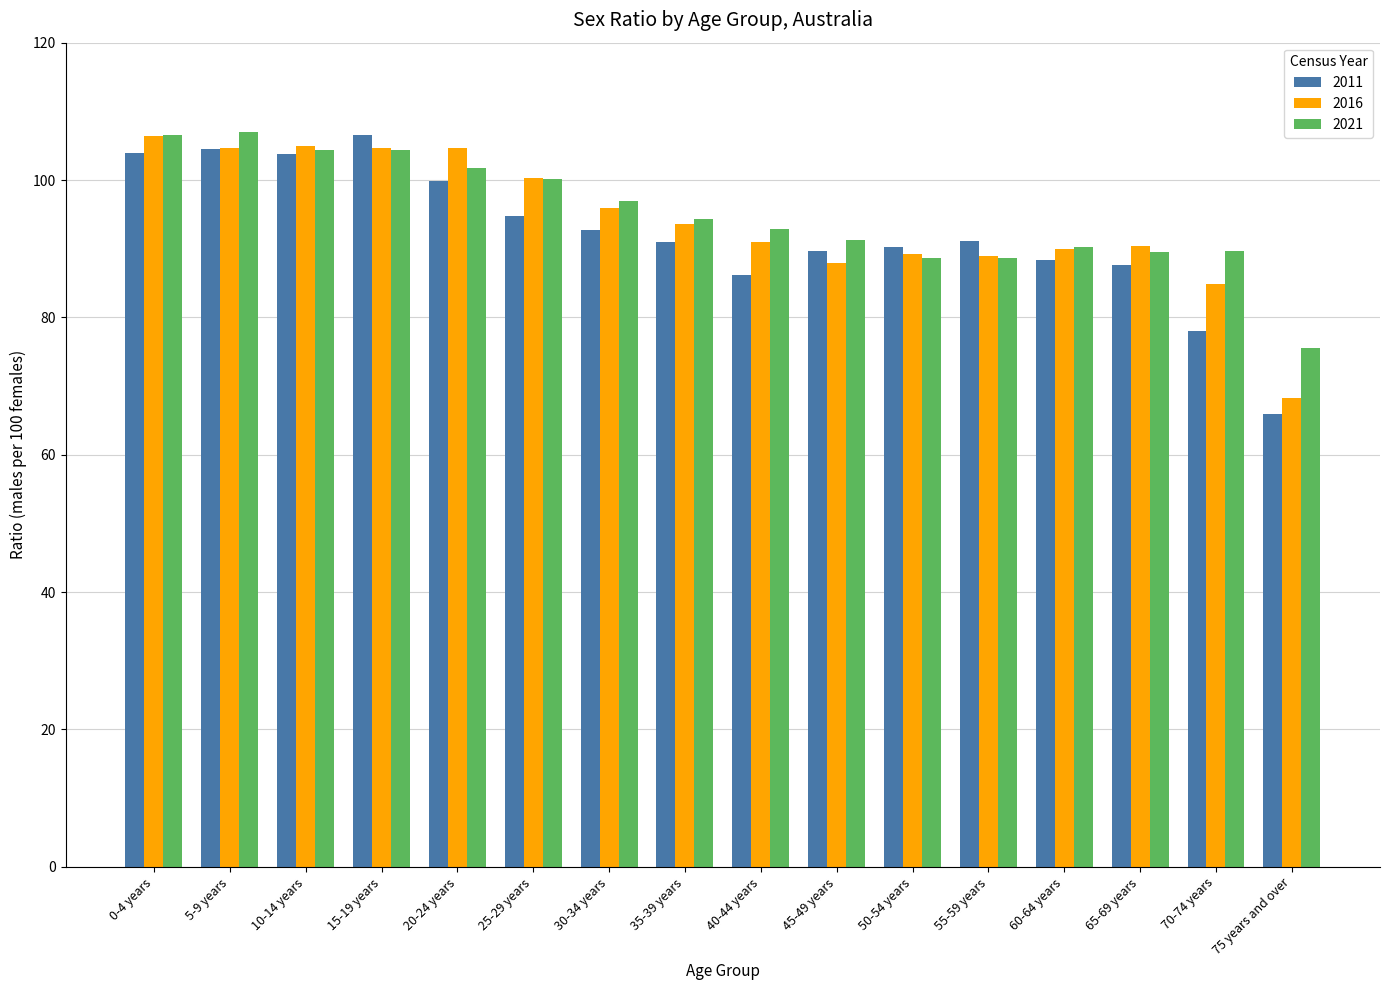

The value of 2016 at 60-64 years is 90.0. True or false?

True